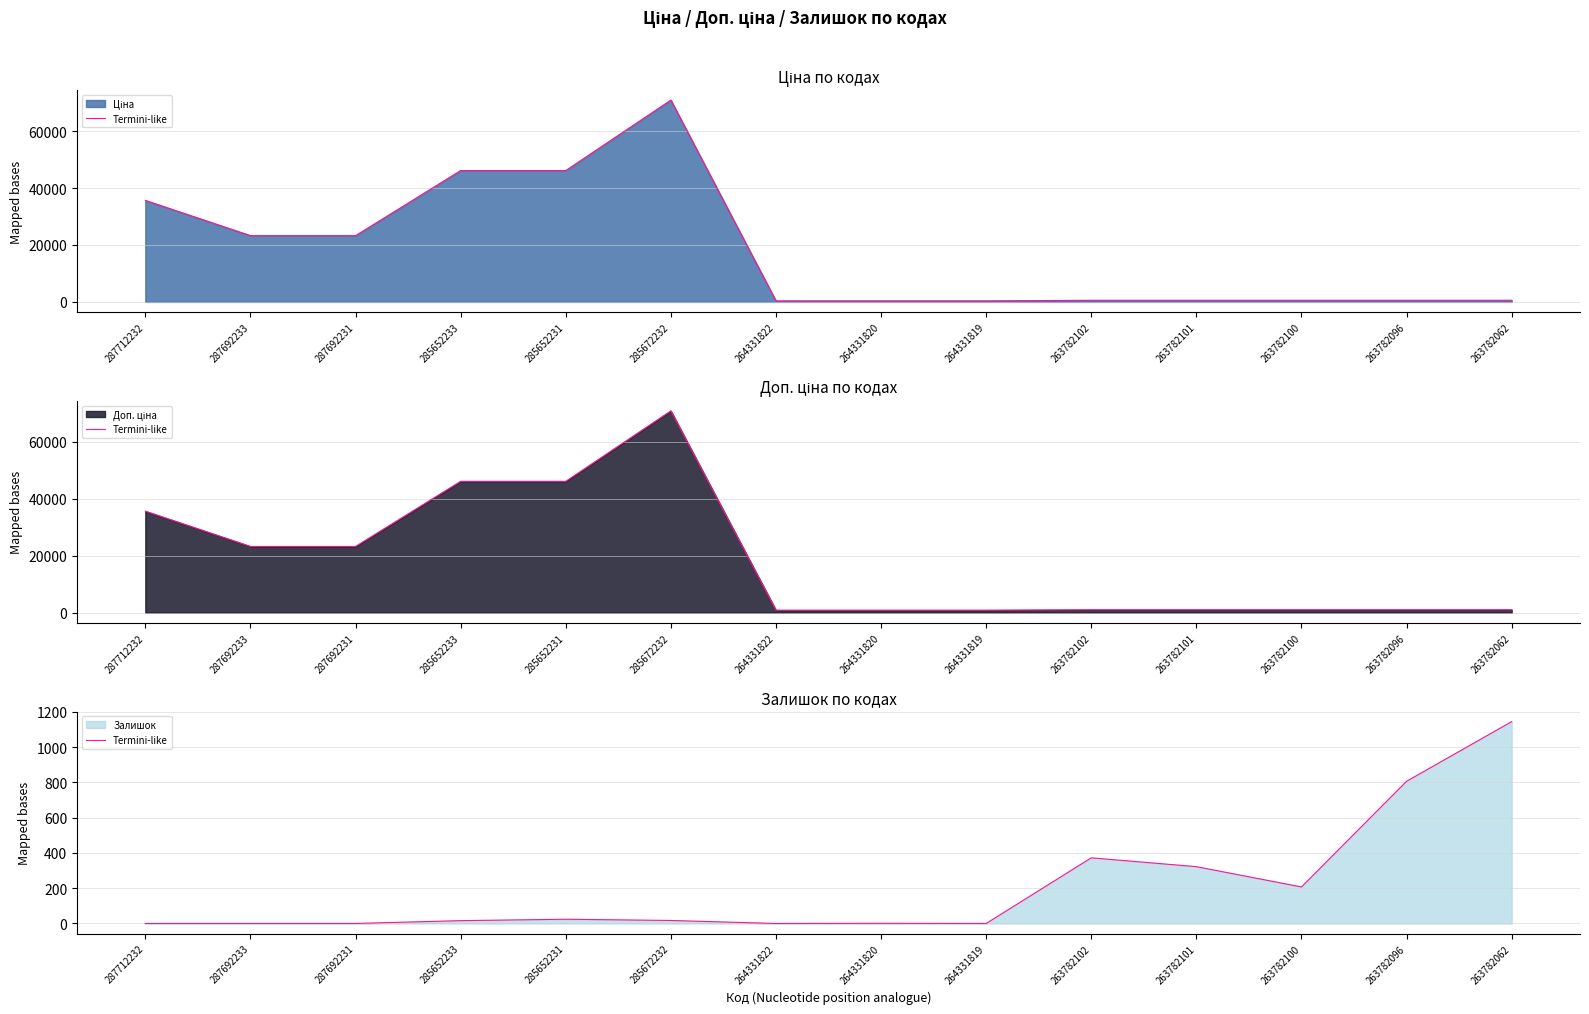

At which category does the chart reach its minimum across all series?

287712232